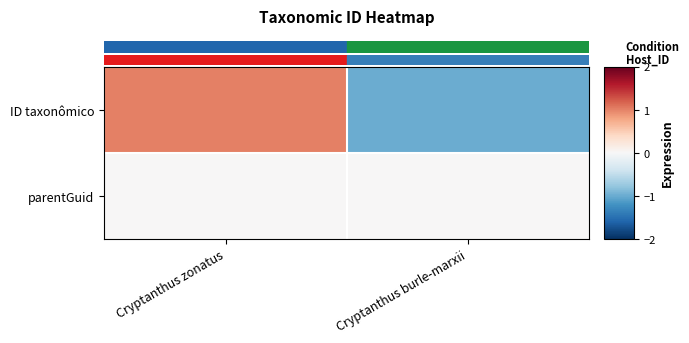

Between Cryptanthus zonatus and Cryptanthus burle-marxii, which series saw the biggest shift?

row_0